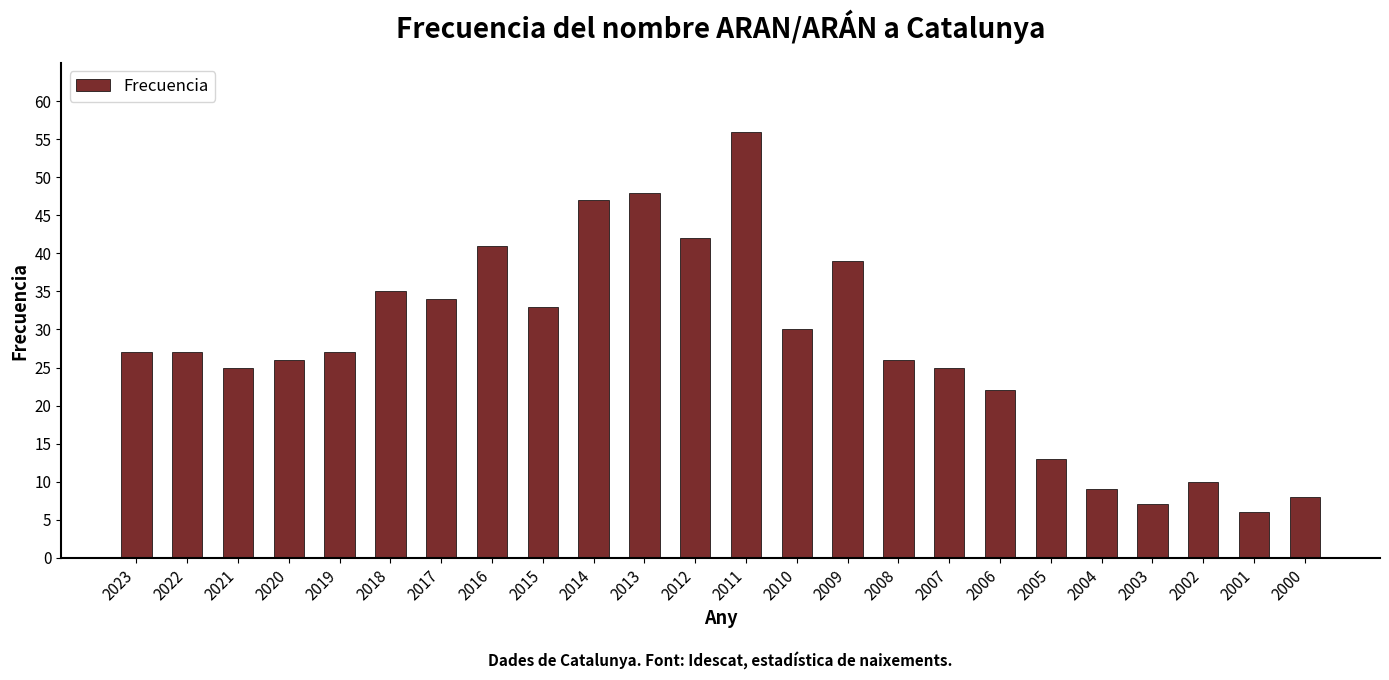

What is the sum of all values?

663